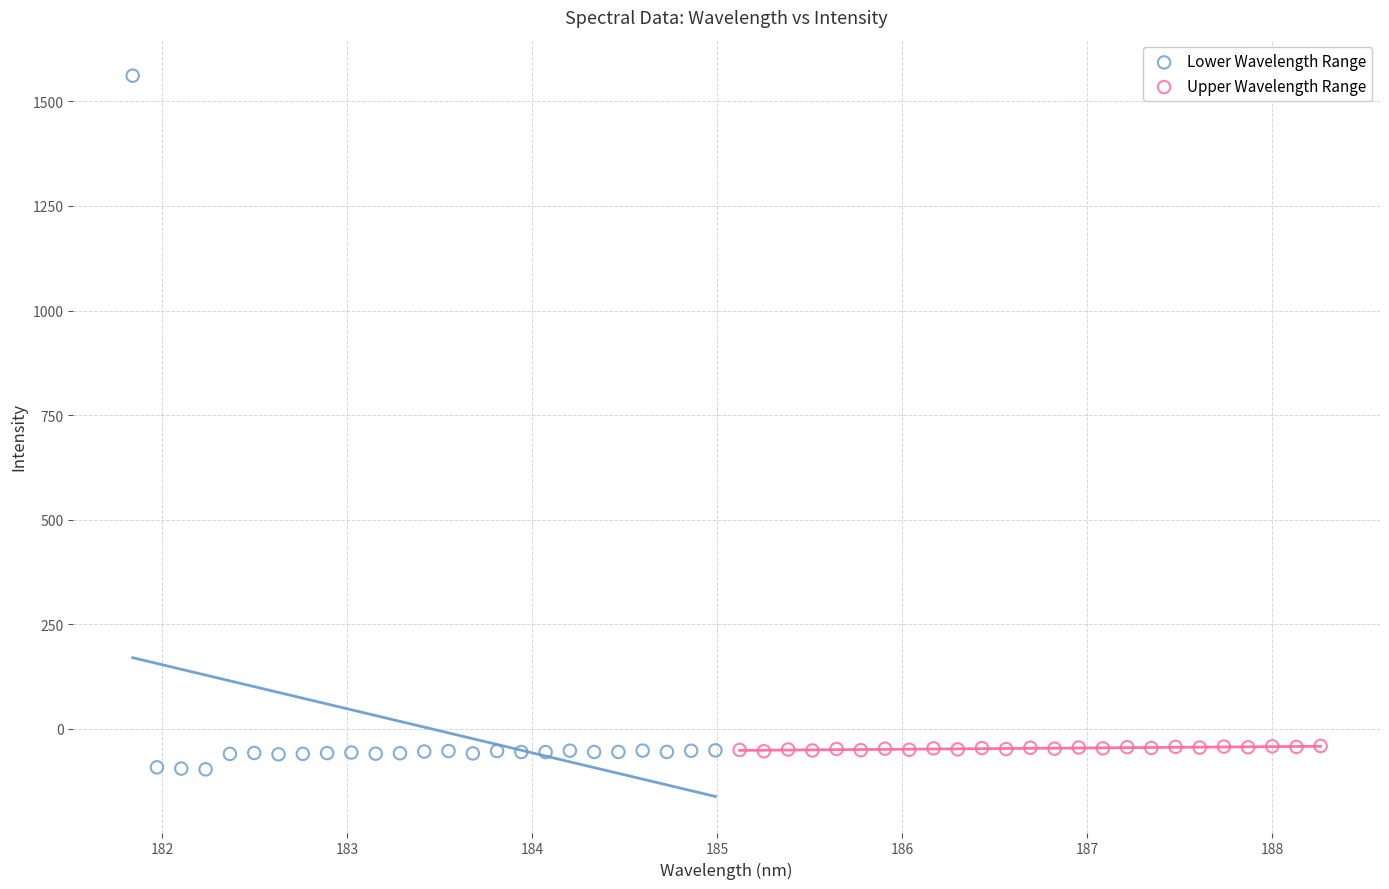

Which series has the largest Y range (max minus min)?

Lower Wavelength Range